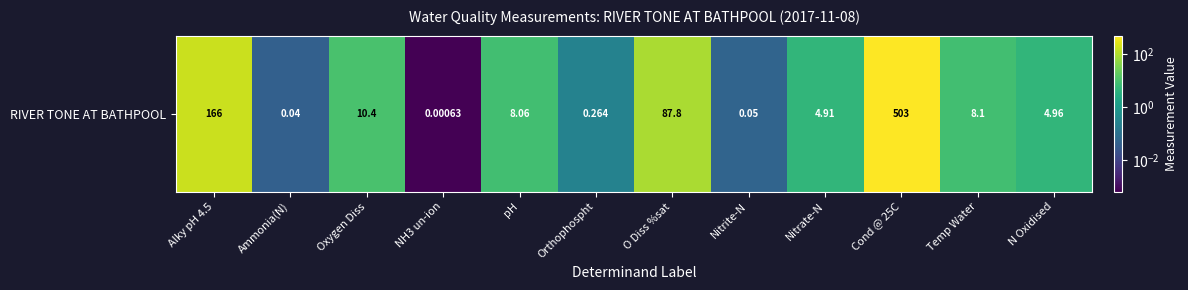

The chart shows a value of 60.3 at O Diss %sat. True or false?

False